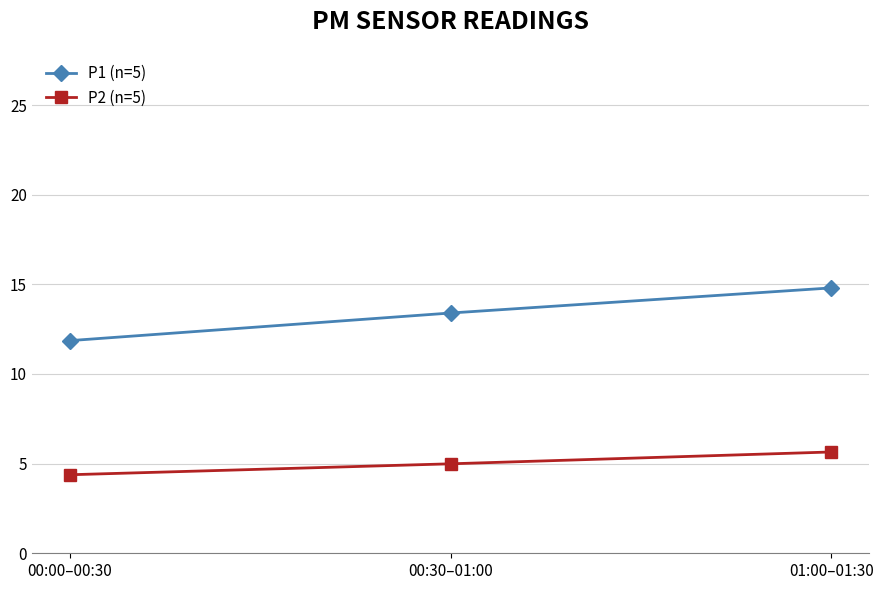

What is the average value of the P2 (n=5) series?

5.0